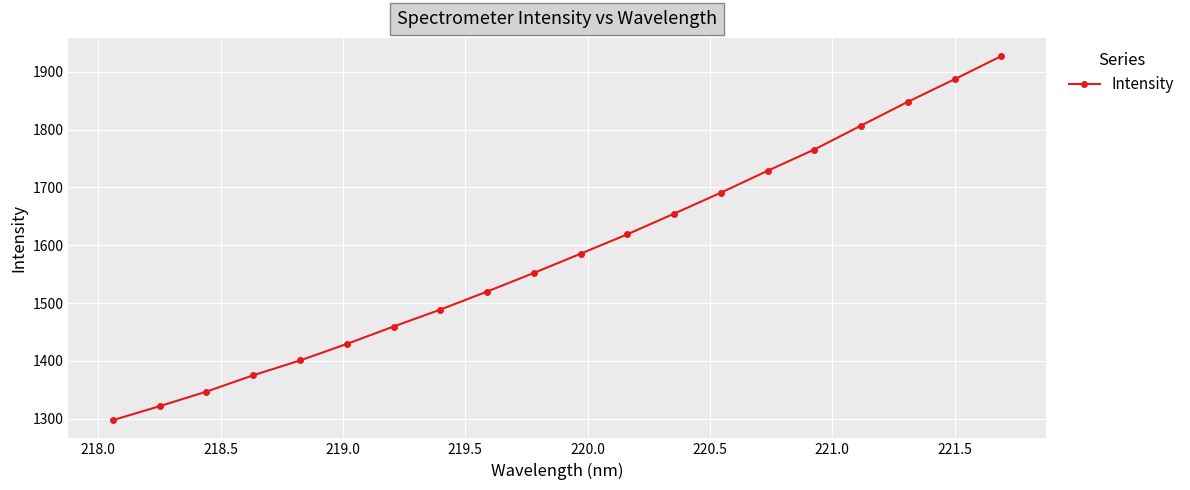

True or false: there are more than 2 points higher than both neighbors.

False